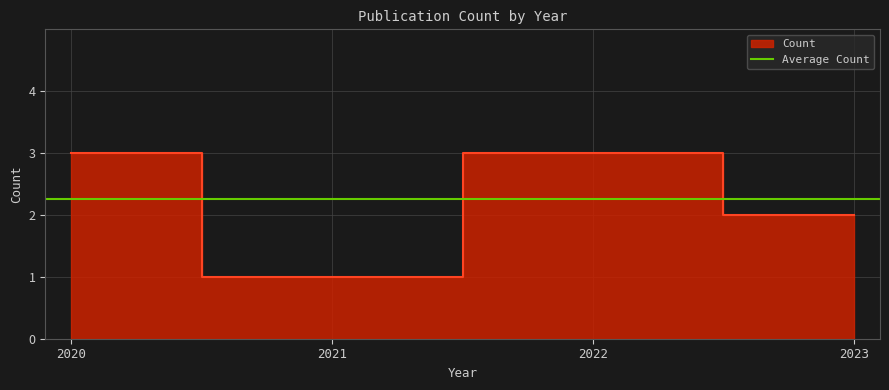

What is the value of the 2nd point from the left?

1